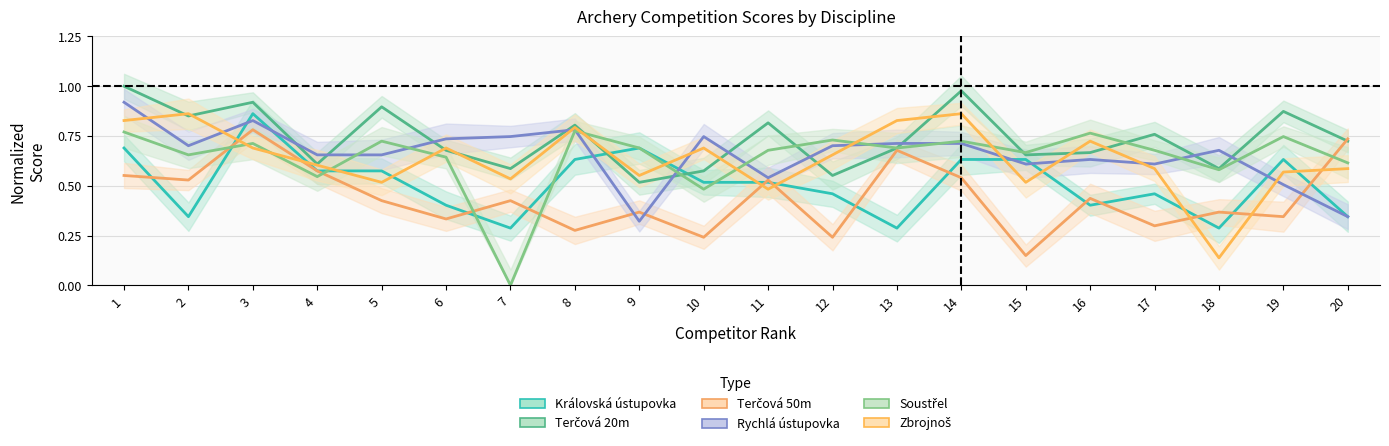

What is the minimum value for Zbrojnoš?

0.1